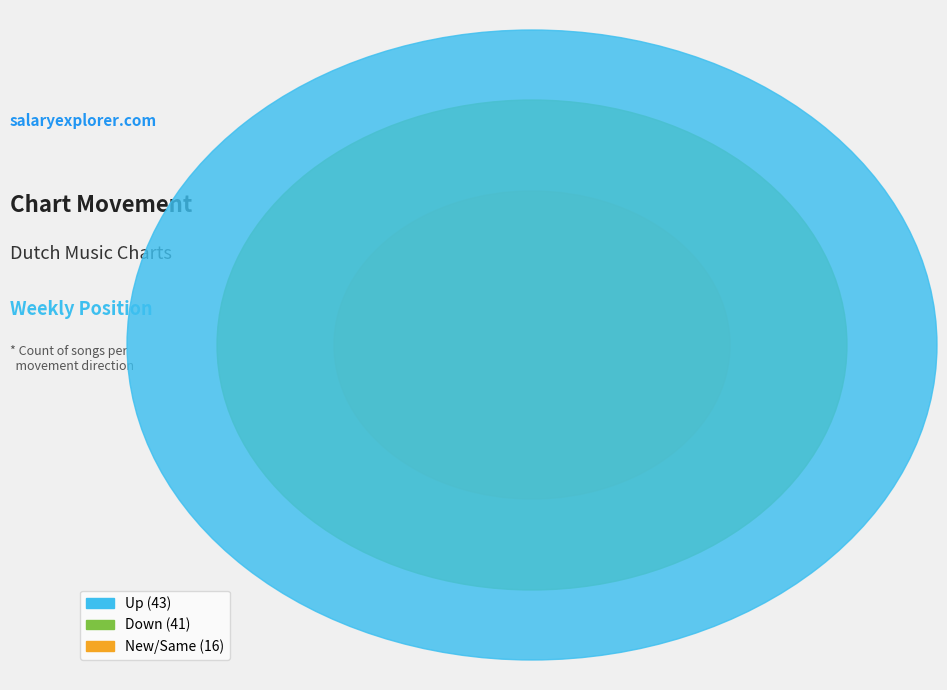

Is up the majority of the pie?

No